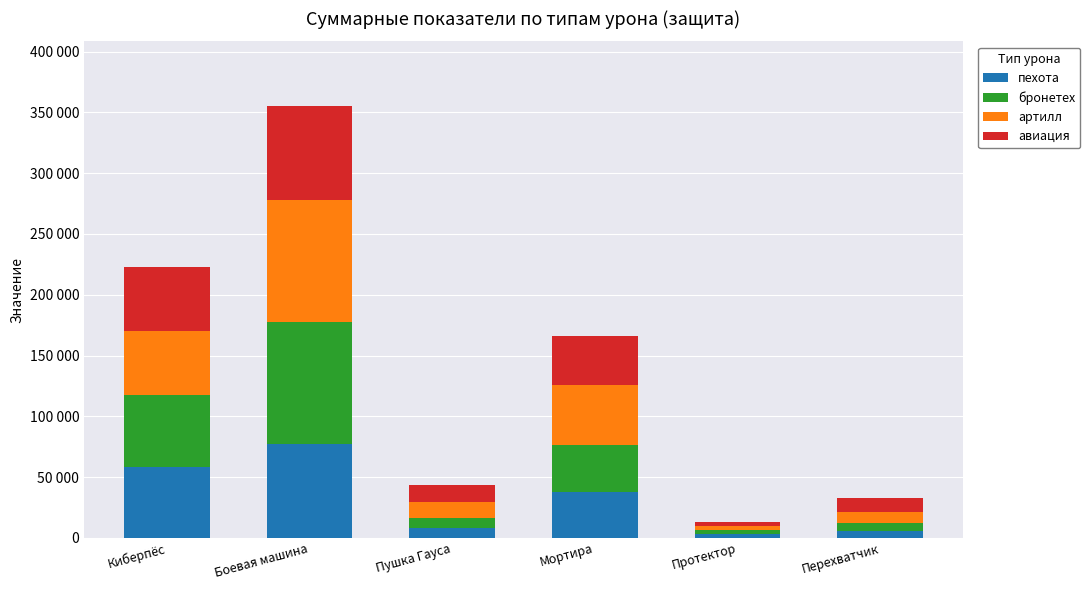

What is the label of the 5th bar from the right?

Боевая машина